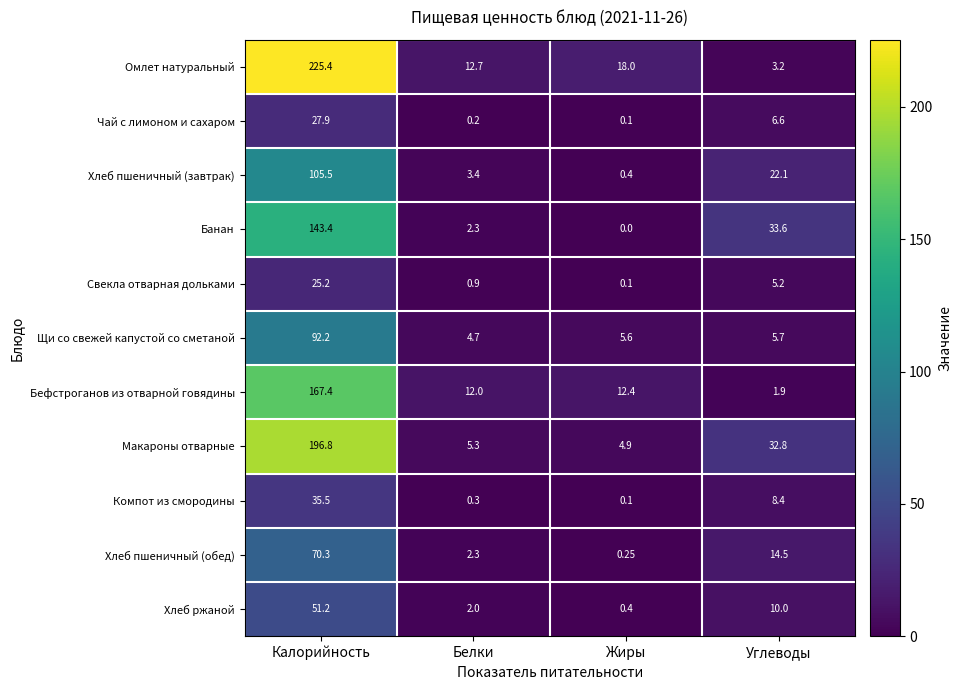

At which label does Чай с лимоном и сахаром reach its peak?

Калорийность